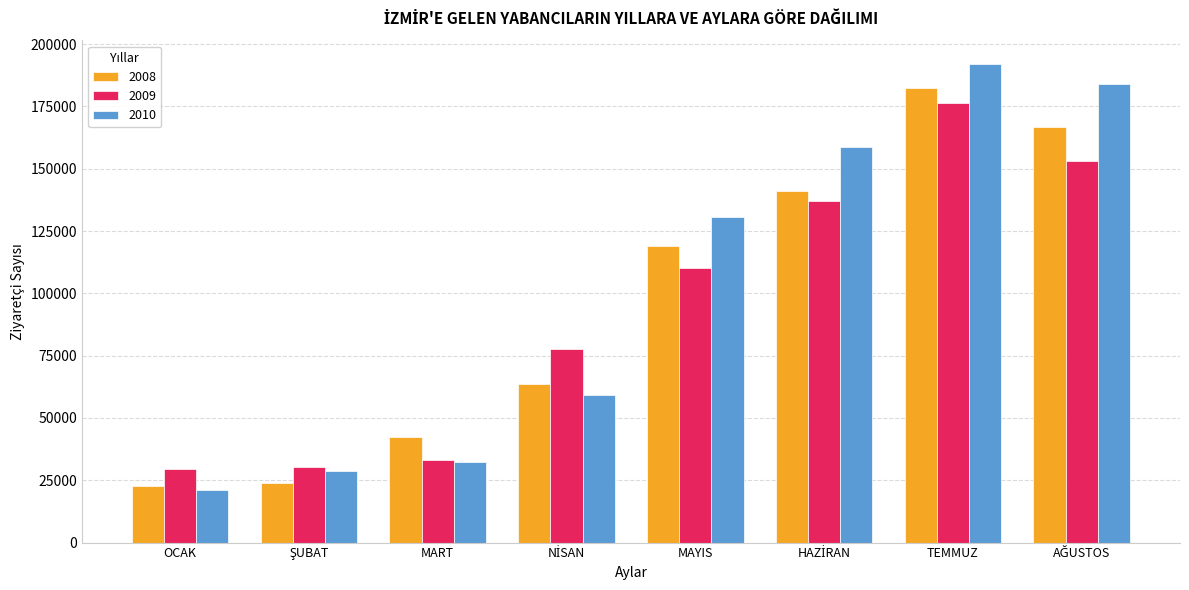

The 2009 series shows 113712 at TEMMUZ. True or false?

False